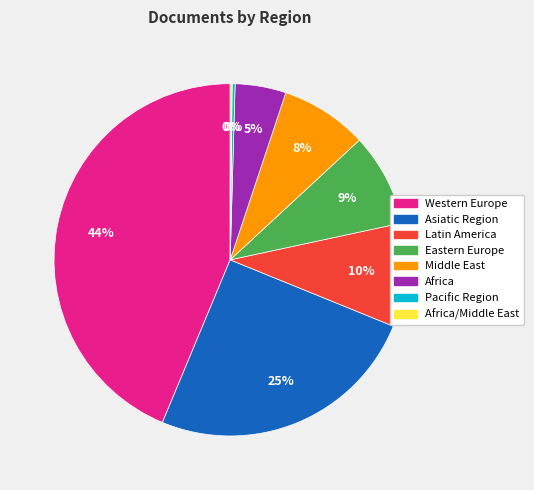

Does any single category account for the majority?

No